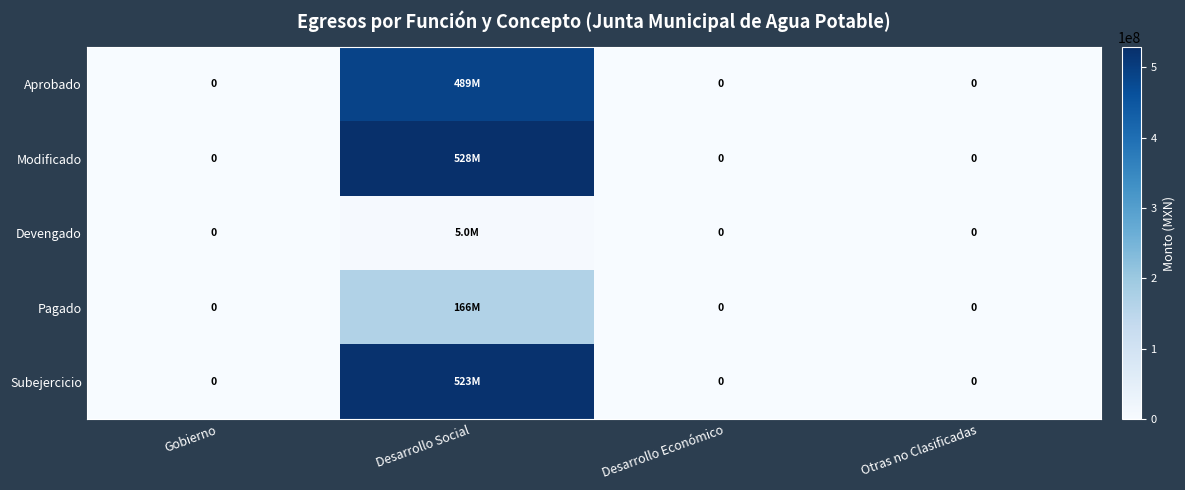

At which category does the chart reach its peak across all series?

Desarrollo Social